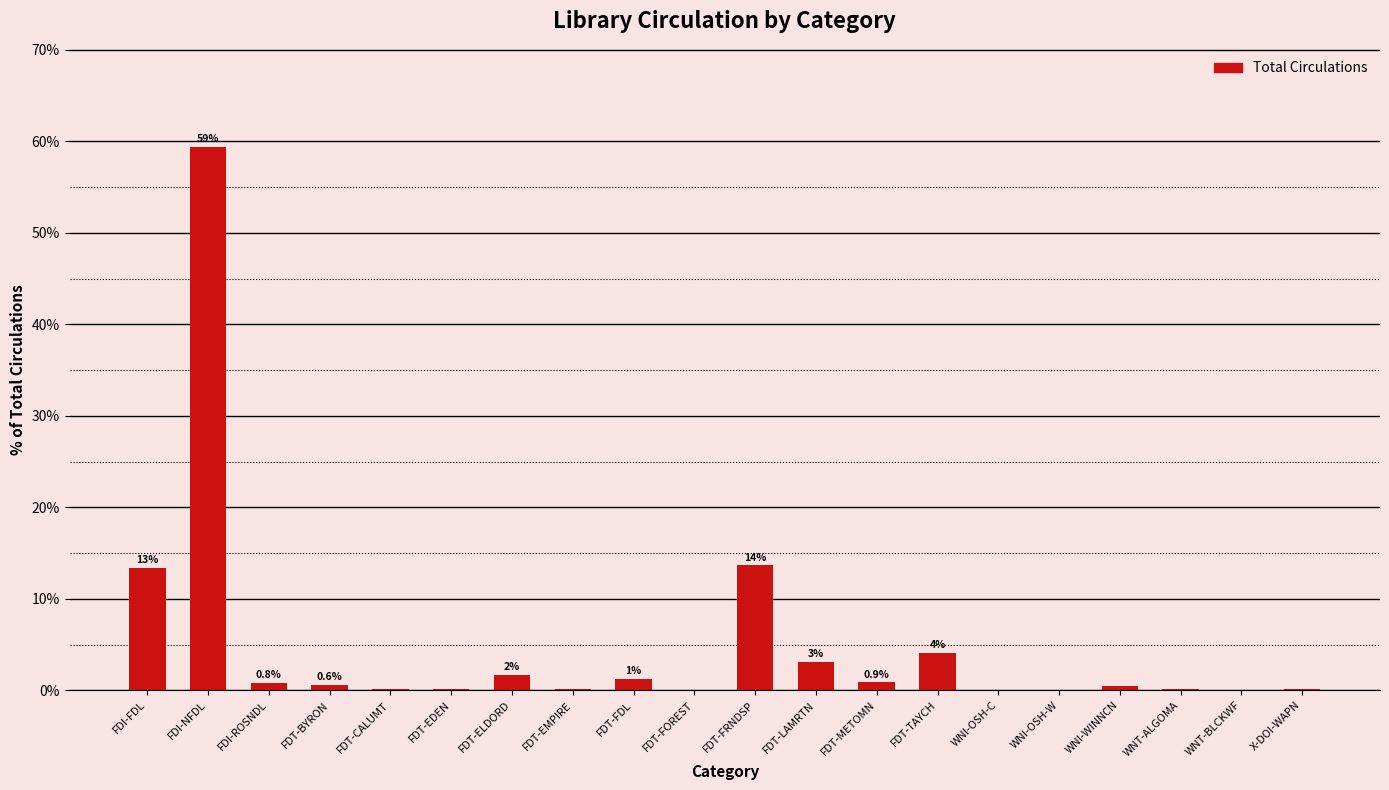

Are the bars horizontal?

No